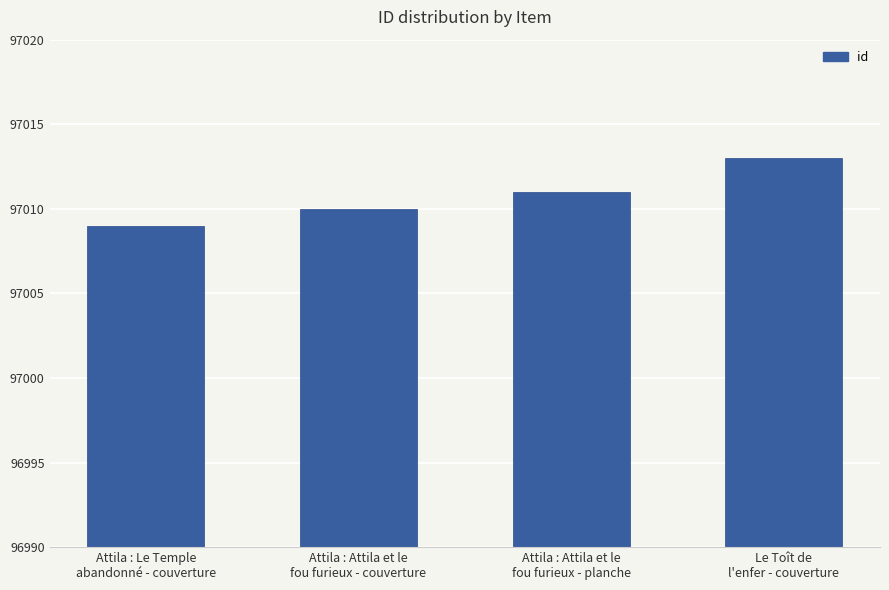

Rank the categories by value from highest to lowest.

Le Toît de
l'enfer - couverture, Attila : Attila et le
fou furieux - planche, Attila : Attila et le
fou furieux - couverture, Attila : Le Temple
abandonné - couverture